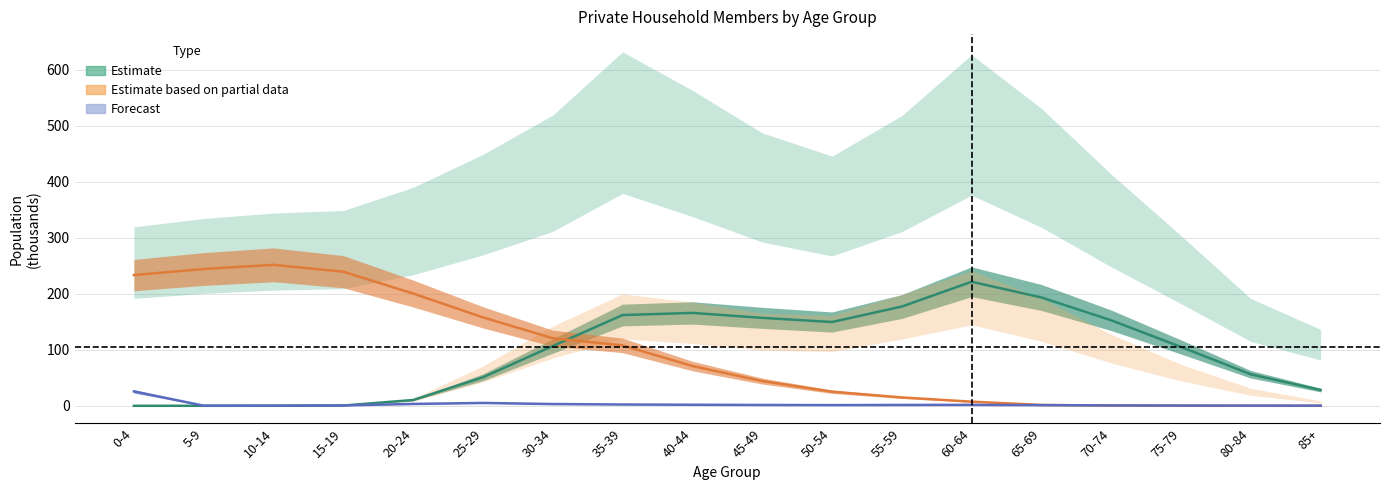

Reading left to right, transcribe all the data shown in this chart.

Estimate: 0-4=0.0	5-9=0.0	10-14=0.0	15-19=0.5	20-24=10.3	25-29=50.9	30-34=106.6	35-39=161.9	40-44=165.8	45-49=156.9	50-54=149.5	55-59=177.1	60-64=221.4	65-69=193.3	70-74=152.6	75-79=105.0	80-84=56.2	85+=28.1
Estimate based on partial data: 0-4=233.2	5-9=244.1	10-14=251.5	15-19=239.3	20-24=200.3	25-29=157.9	30-34=120.5	35-39=107.8	40-44=71.0	45-49=44.1	50-54=25.2	55-59=14.9	60-64=7.3	65-69=1.5	70-74=0.4	75-79=0.1	80-84=0.0	85+=0.0
Forecast: 0-4=25.7	5-9=0.2	10-14=0.3	15-19=0.7	20-24=3.3	25-29=5.1	30-34=3.1	35-39=2.3	40-44=1.9	45-49=1.5	50-54=1.2	55-59=1.4	60-64=1.6	65-69=1.2	70-74=0.7	75-79=0.4	80-84=0.3	85+=0.2